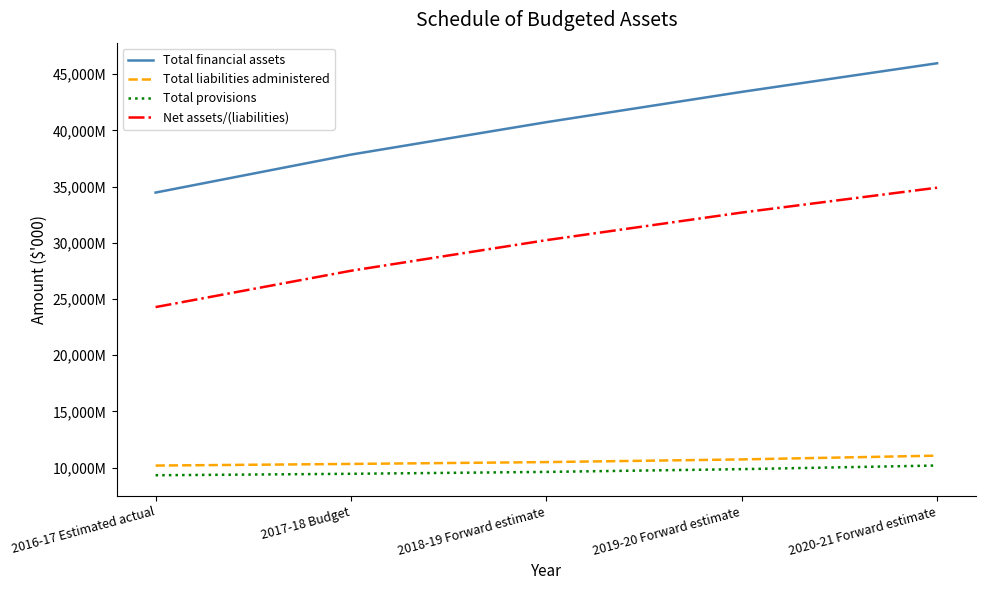

Rank the categories by Net assets/(liabilities) value from lowest to highest.

2016-17 Estimated actual, 2017-18 Budget, 2018-19 Forward estimate, 2019-20 Forward estimate, 2020-21 Forward estimate